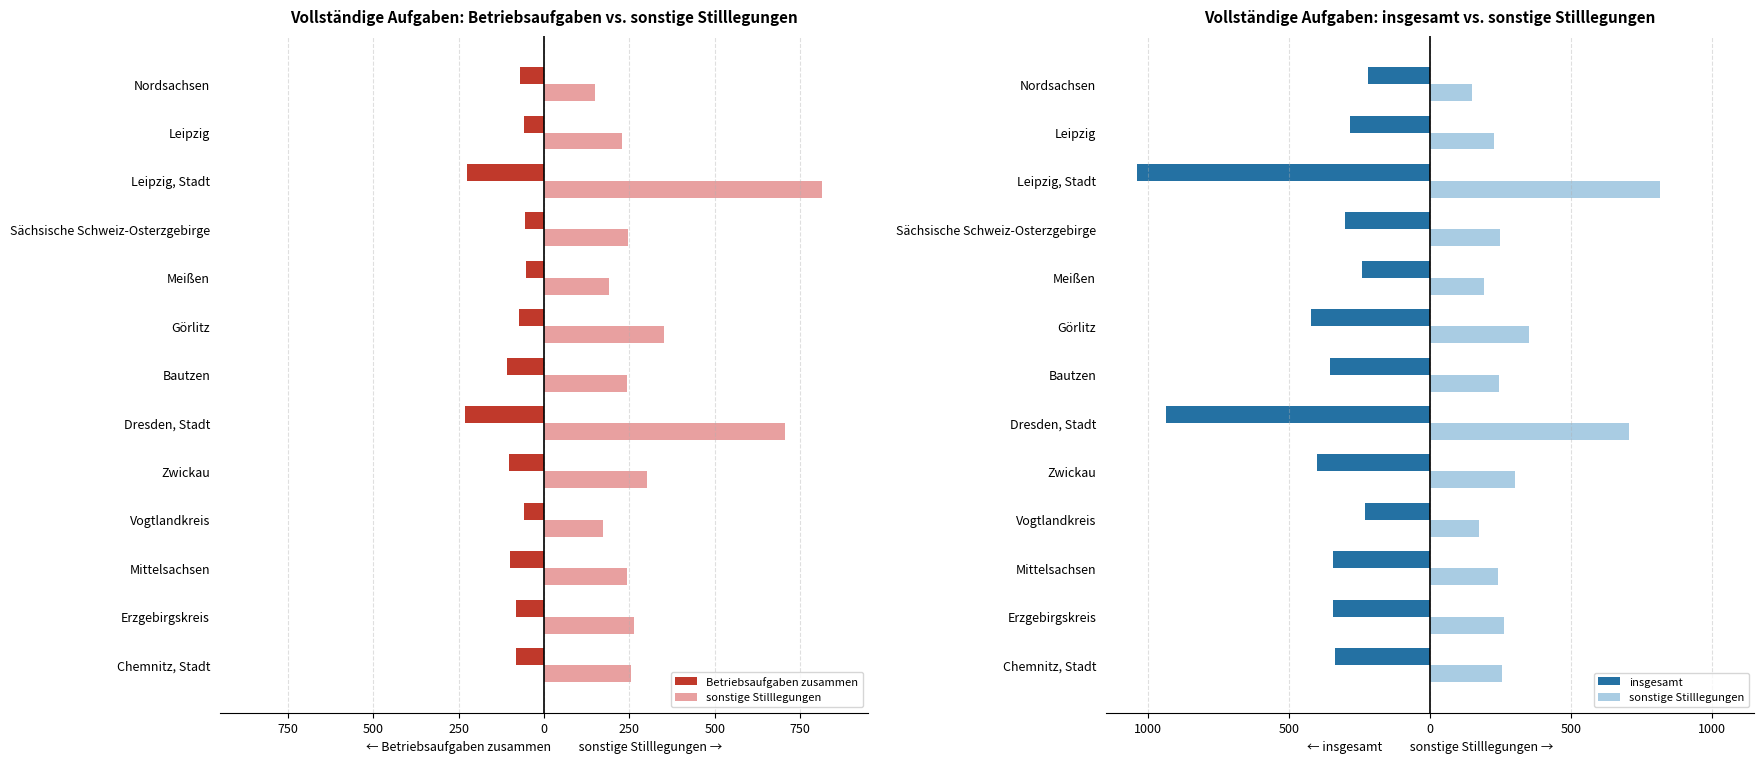

What is the minimum value shown in the chart?

-1041